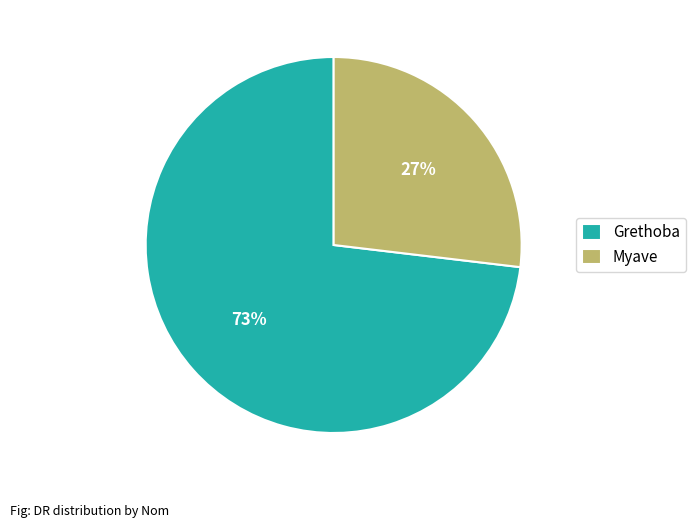

What percentage is the Myave slice, to the nearest percent?

27%